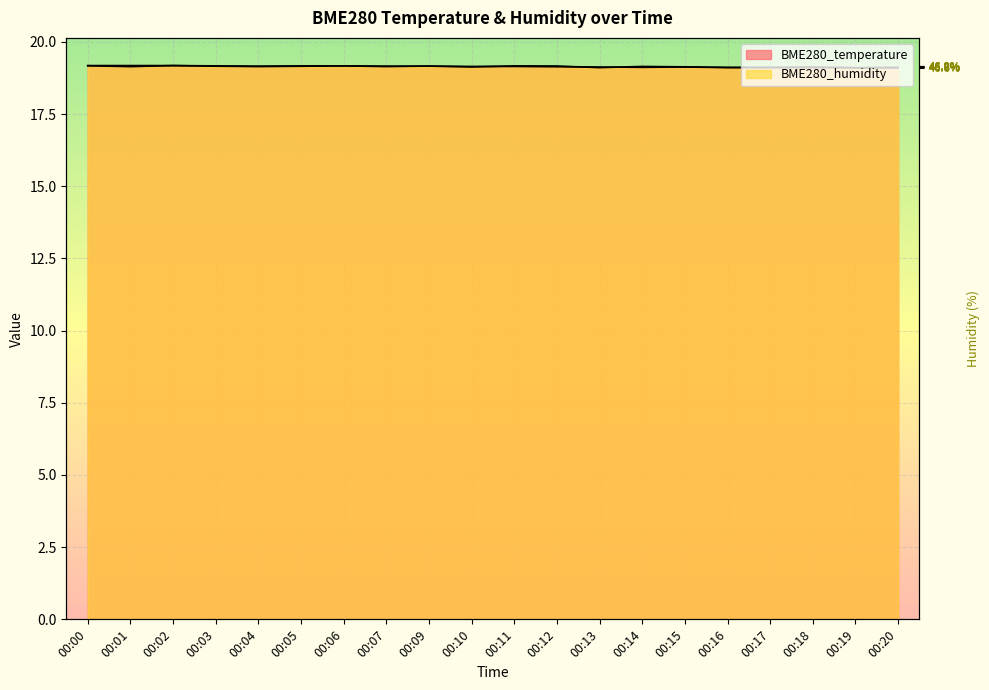

At 00:01, list the series in order from smallest to largest.

BME280_humidity, BME280_temperature